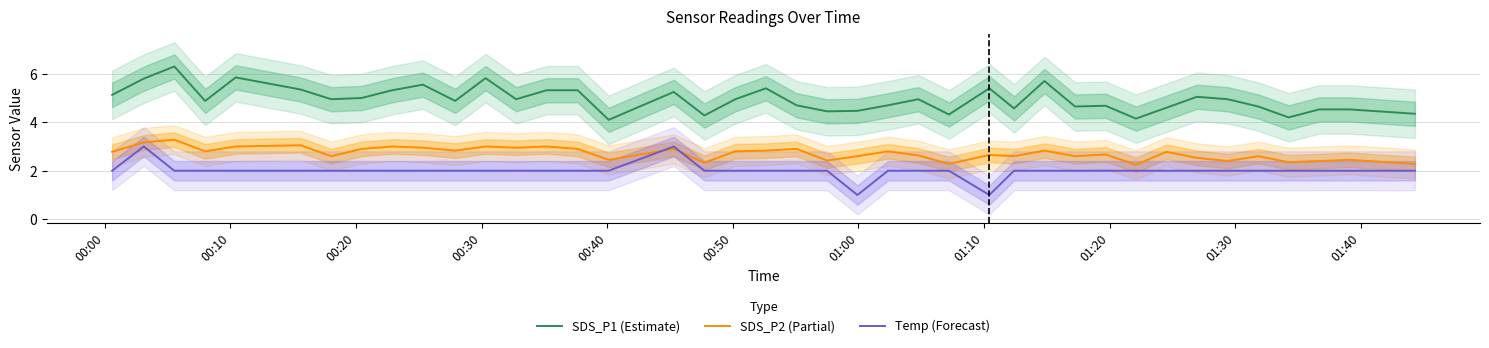

How many interior local peaks does the SDS_P2 (Partial) series have?

14